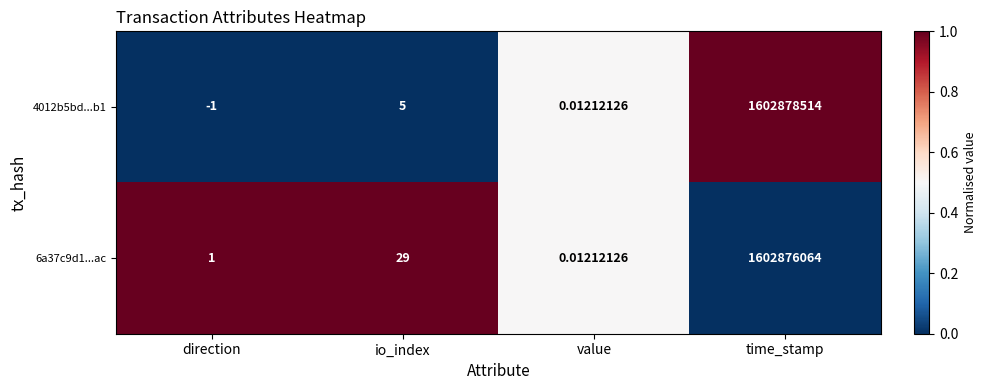

At which label is 6a37c9d1...ac closest to 801438032?

io_index